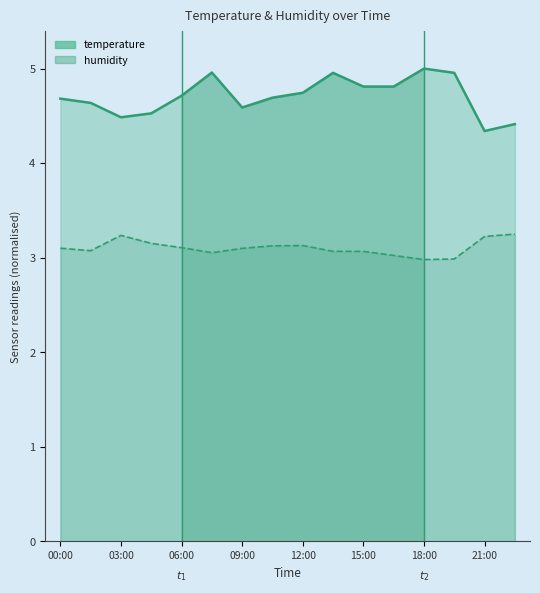

Rank the series by their average value, from lowest to highest.

humidity, temperature